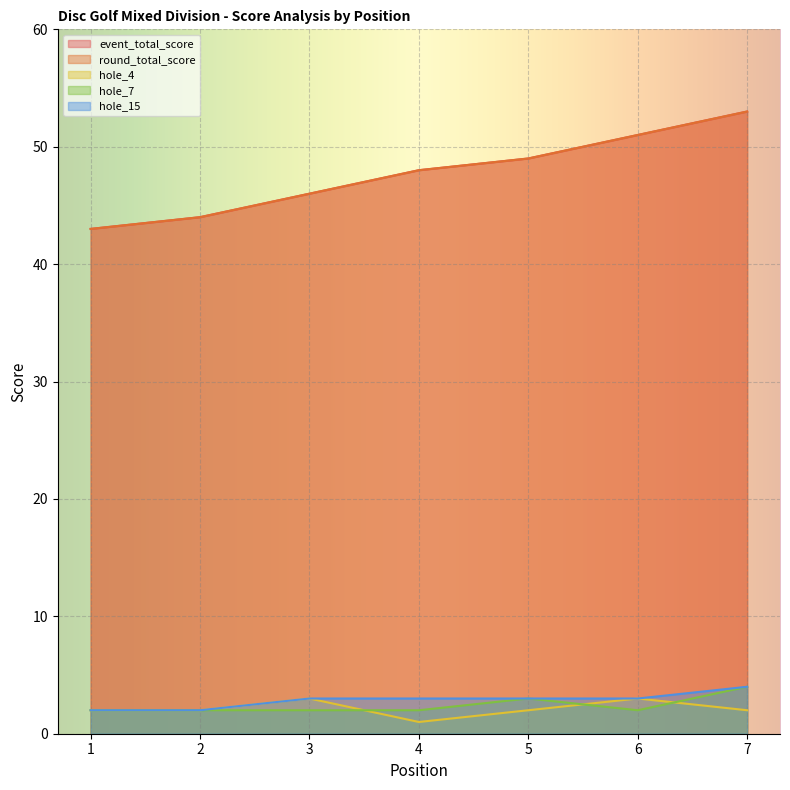

At how many categories does at least one series exceed 41?

7